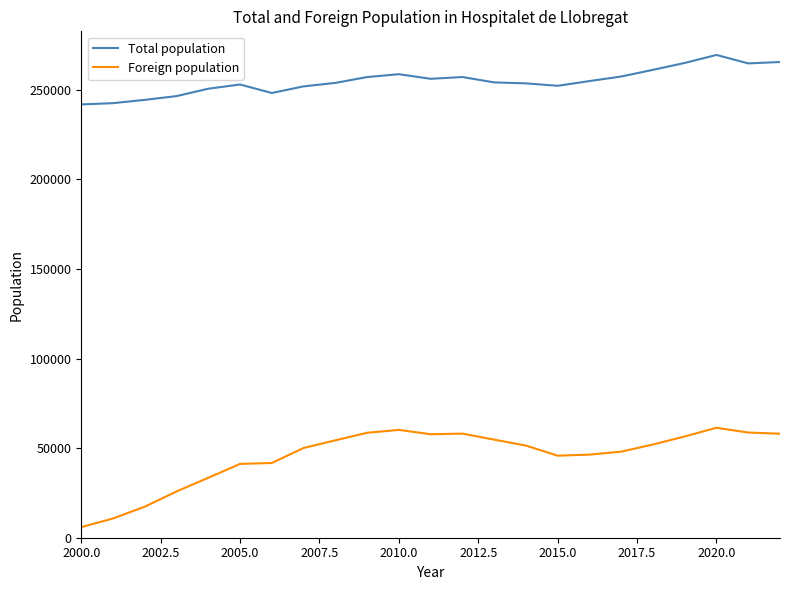

At how many categories does at least one series exceed 96388?

23